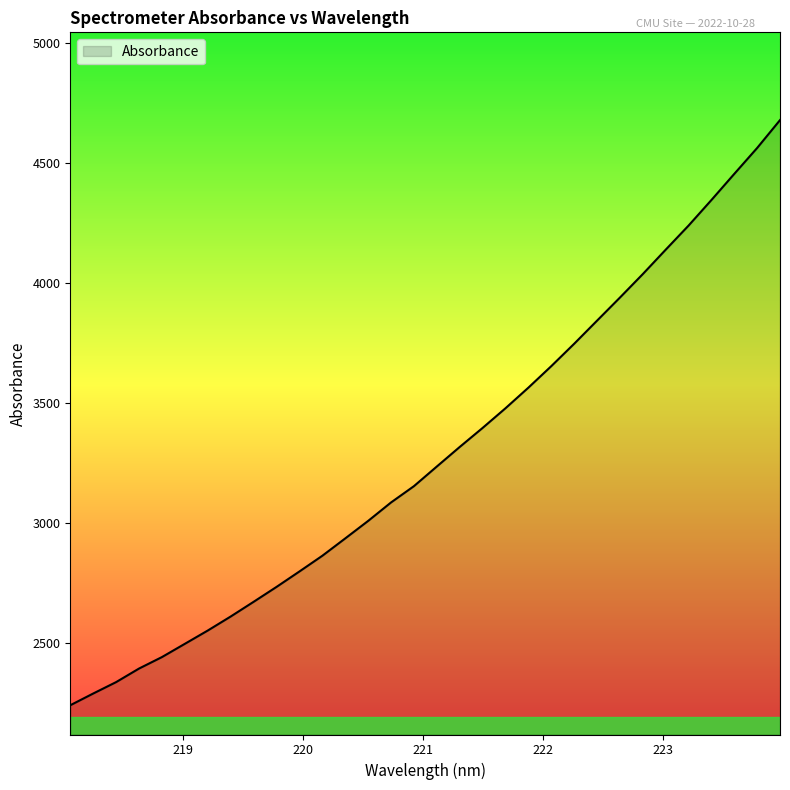

What is the smallest value displayed?

2240.6